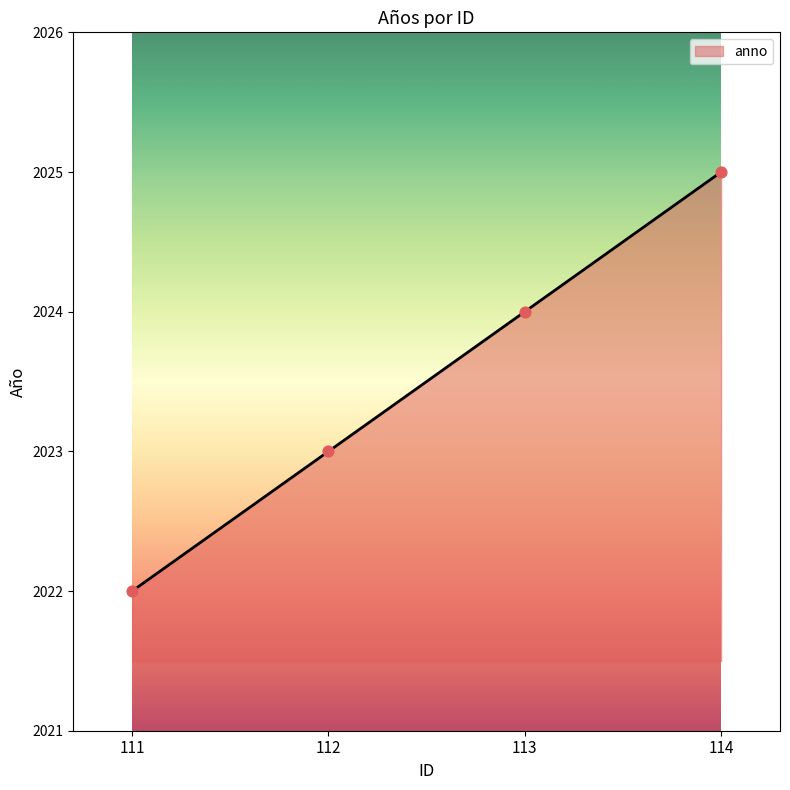

What is the ratio of the value at 113 to the value at 112?

1.0